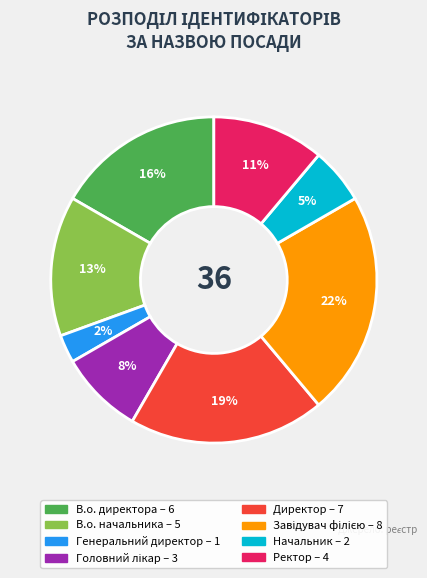

To the nearest percent, what is the combined percentage of Завідувач філією and Начальник?

28%